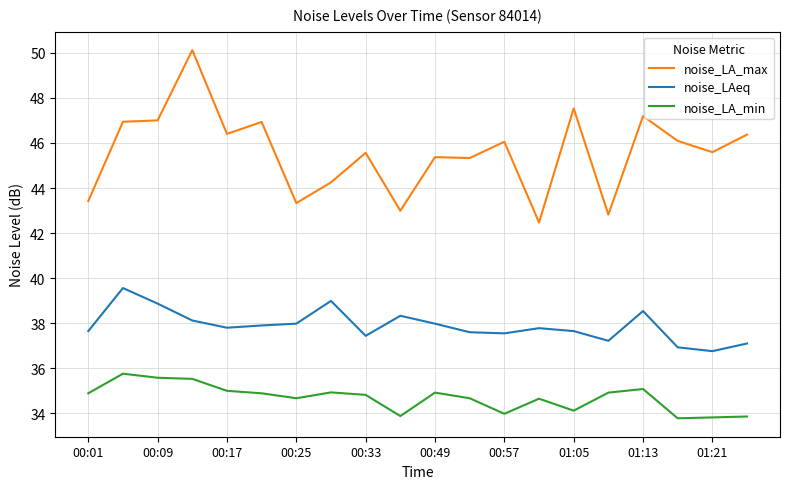

Which series has the largest total across all categories?

noise_LA_max